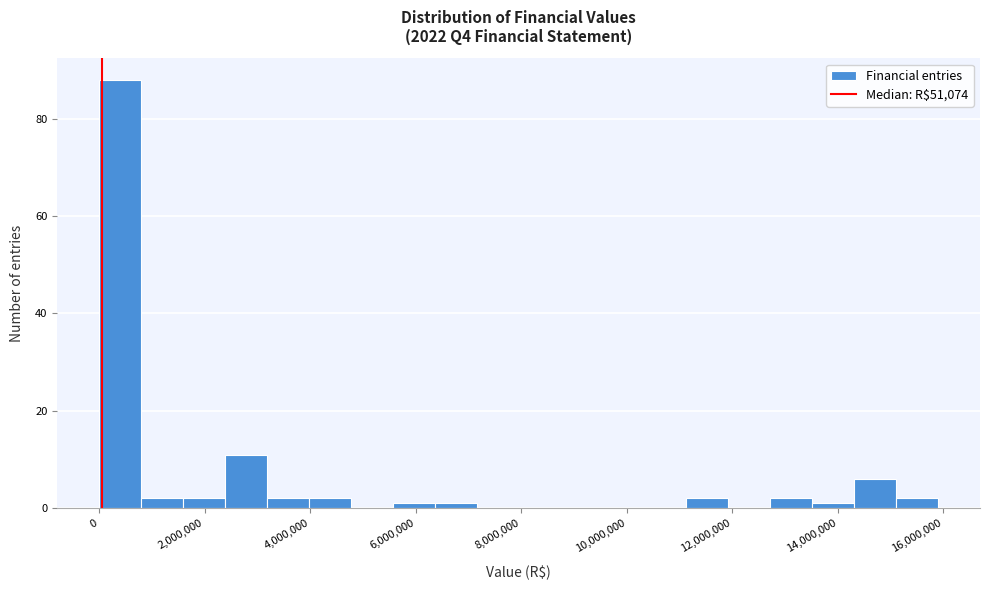

Around what value on the x-axis is the tallest bar? Give the approximate position of its centre, as read against the axis.

400000